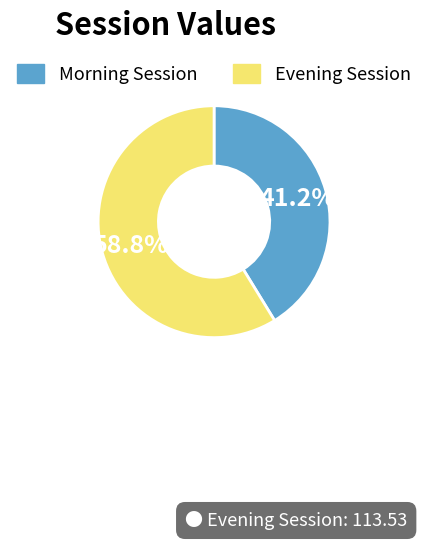

Is there a majority slice in this chart?

Yes